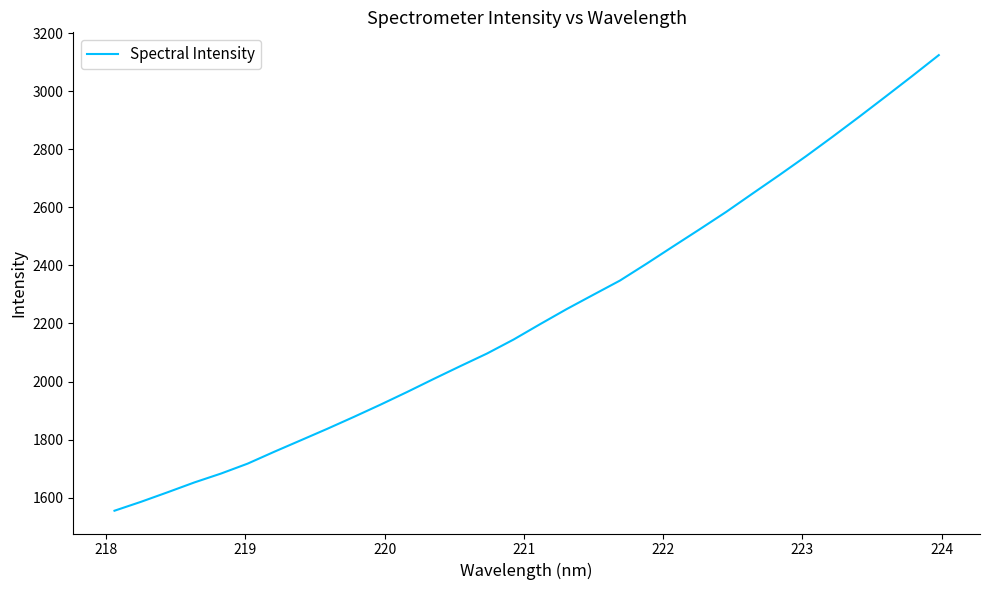

Reading left to right, transcribe all the data shown in this chart.

1555.3	1586.1	1619.0	1652.7	1683.2	1717.4	1758.2	1797.8	1837.6	1878.6	1920.7	1964.3	2009.3	2053.4	2096.6	2144.8	2197.9	2249.8	2299.0	2347.8	2405.8	2465.4	2524.4	2584.4	2648.1	2711.2	2775.8	2842.9	2911.5	2981.4	3052.1	3124.1